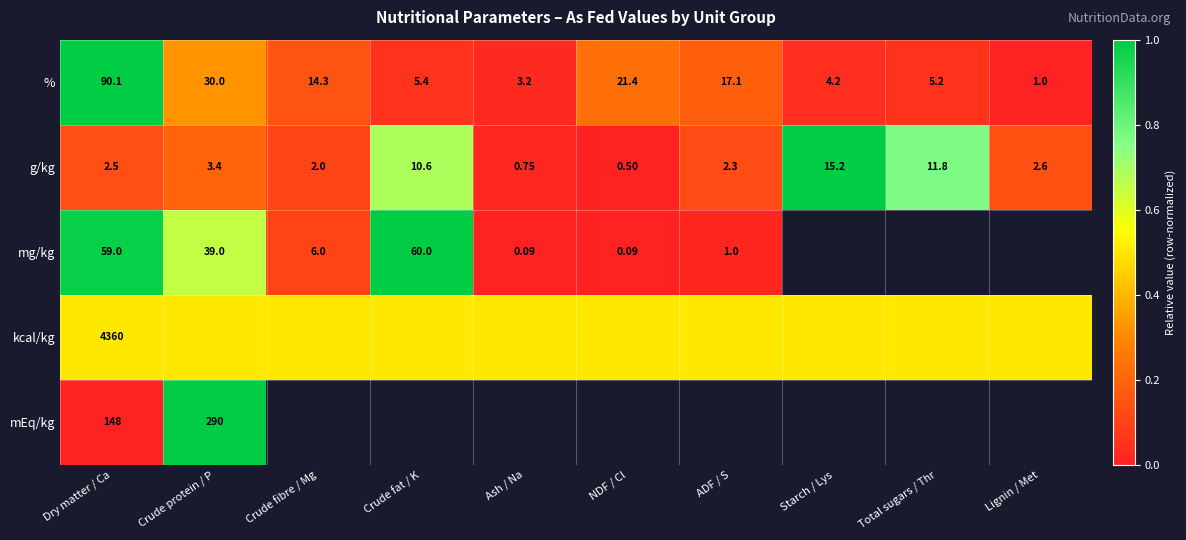

Which category has the highest value in the g/kg series?

Starch / Lys